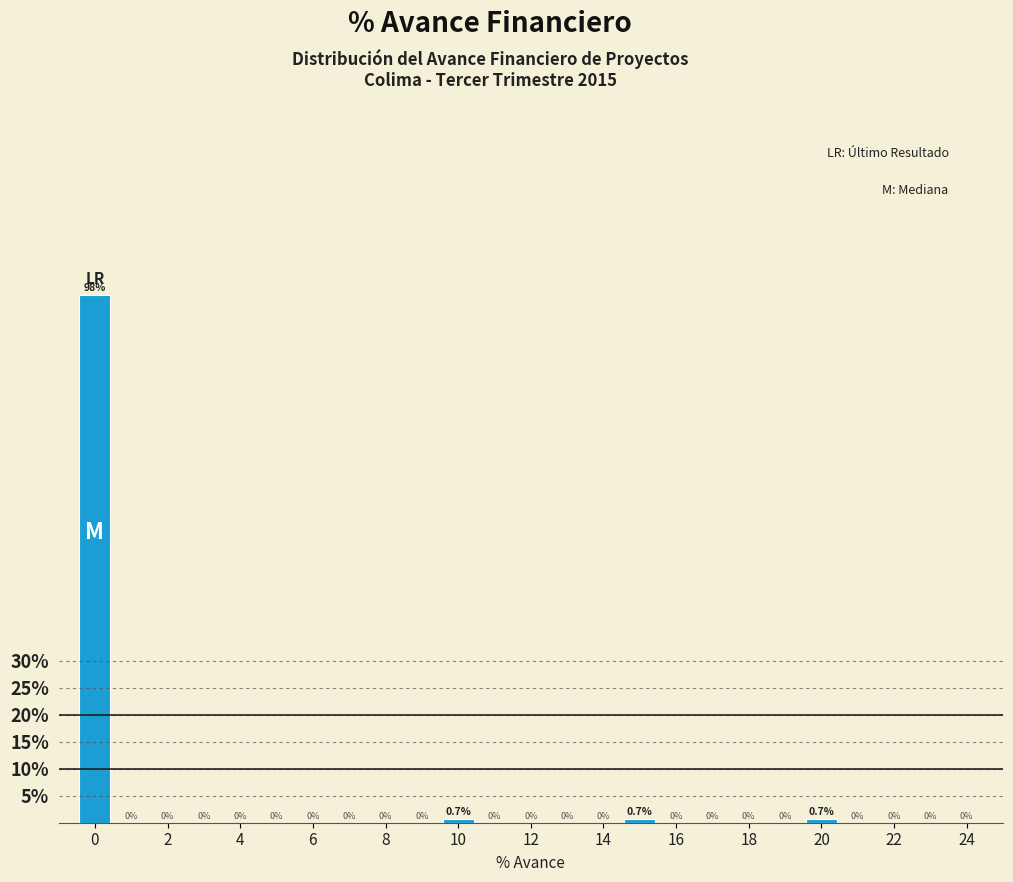

Over which range of the x-axis is the bar tallest?

-0.5 to 0.5